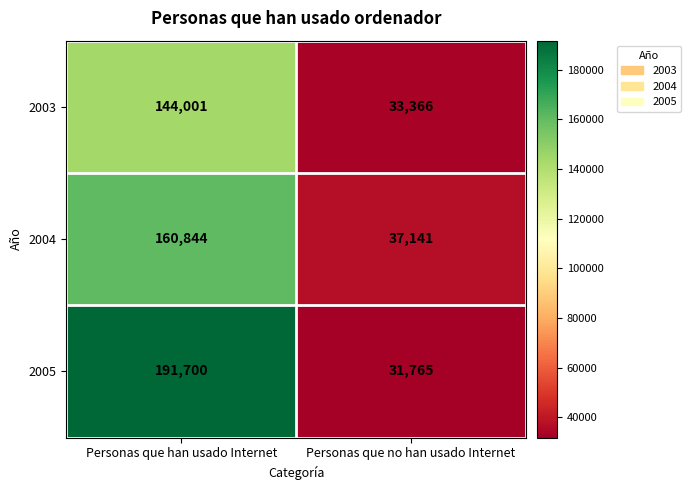

Is it true that 2004 equals 64205 at Personas que han usado Internet?

False